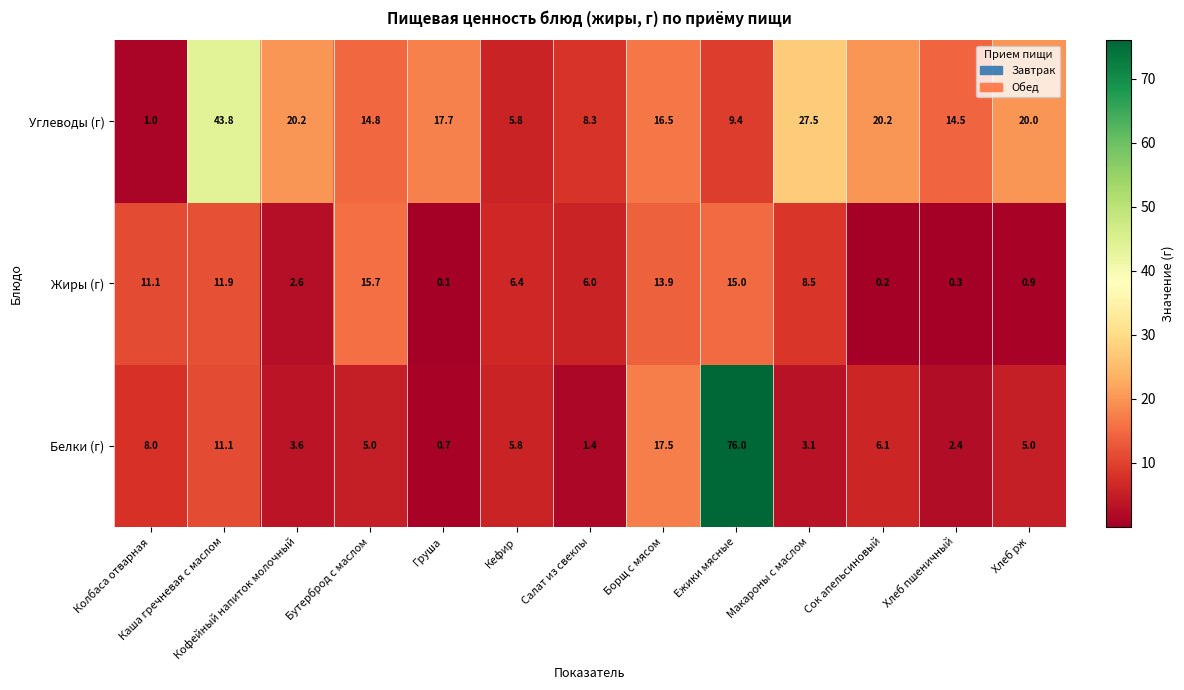

At Макароны с маслом, list the series in order from smallest to largest.

Белки (г), Жиры (г), Углеводы (г)